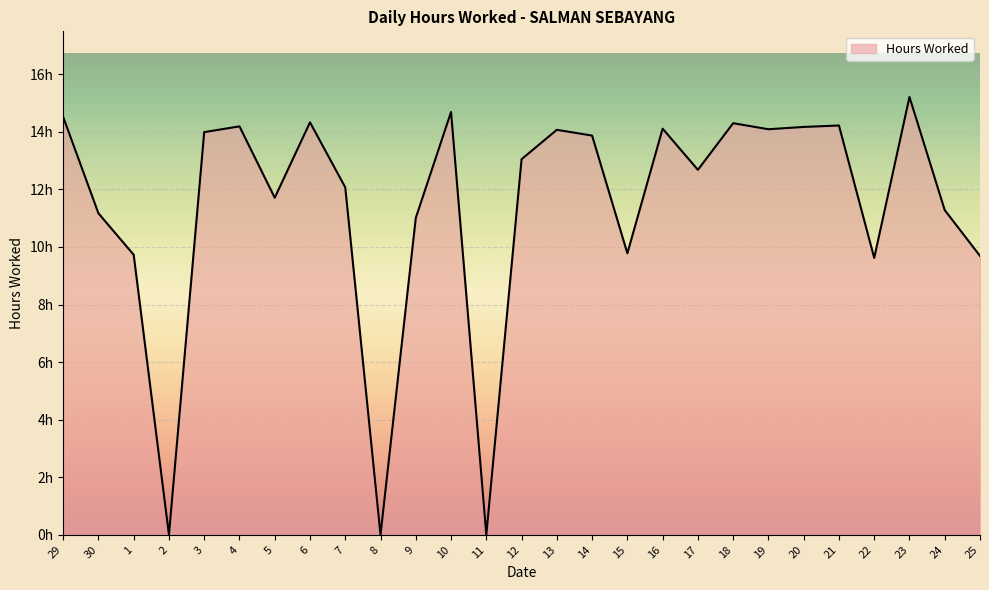

Between 16 and 2, which is larger?

16